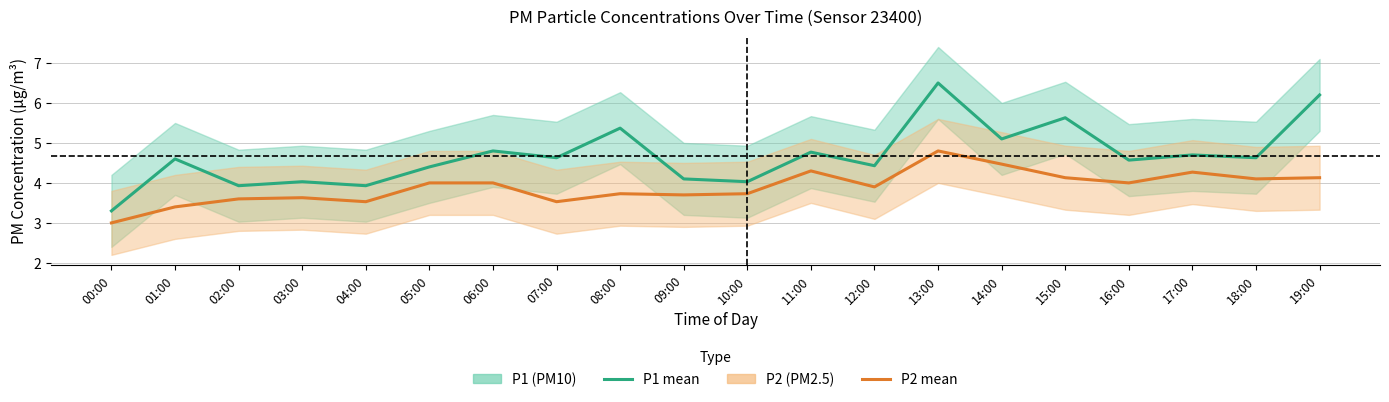

Does the chart display data point markers on the line(s)?

No